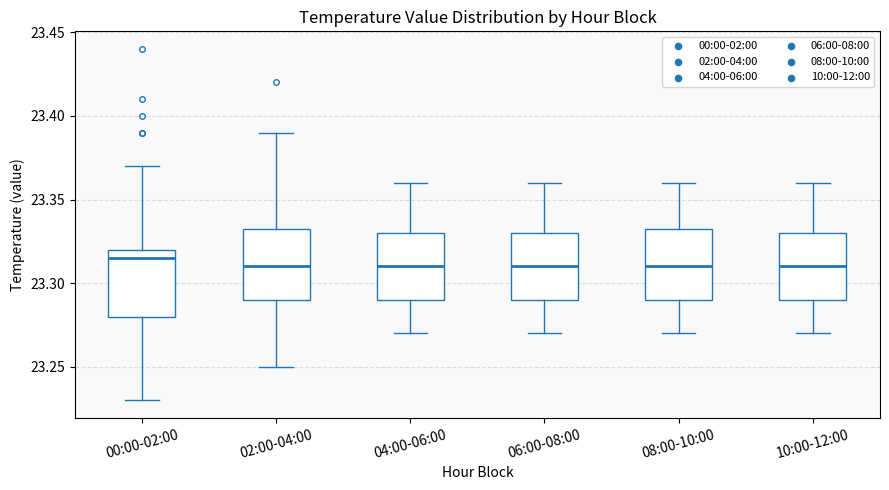

Reading left to right, read every box against the y-axis: the position of its median line, the range the box covers, and the ends of its whiskers. The values are not printed on the chart, so give them approximately, as read against the axis.

00:00-02:00: median 23.315, box 23.280 to 23.320, whiskers 23.230 to 23.370
02:00-04:00: median 23.310, box 23.290 to 23.335, whiskers 23.250 to 23.390
04:00-06:00: median 23.310, box 23.290 to 23.330, whiskers 23.270 to 23.360
06:00-08:00: median 23.310, box 23.290 to 23.330, whiskers 23.270 to 23.360
08:00-10:00: median 23.310, box 23.290 to 23.335, whiskers 23.270 to 23.360
10:00-12:00: median 23.310, box 23.290 to 23.330, whiskers 23.270 to 23.360